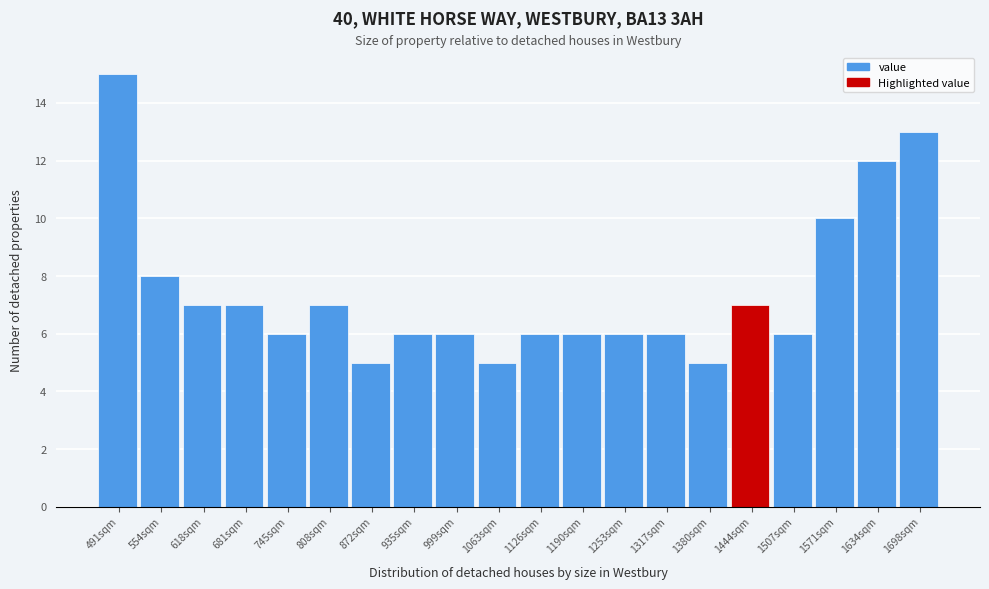

Which range on the x-axis has the tallest bar?

460 to 520